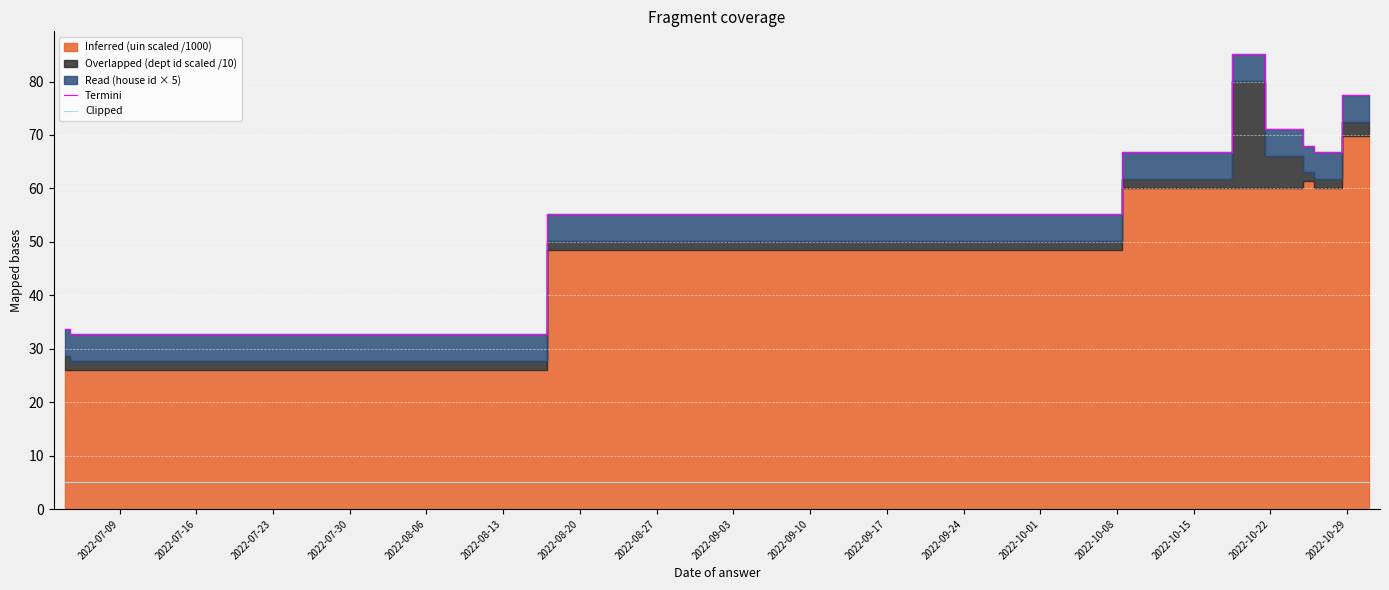

True or false: Clipped and Termini intersect in this chart.

False